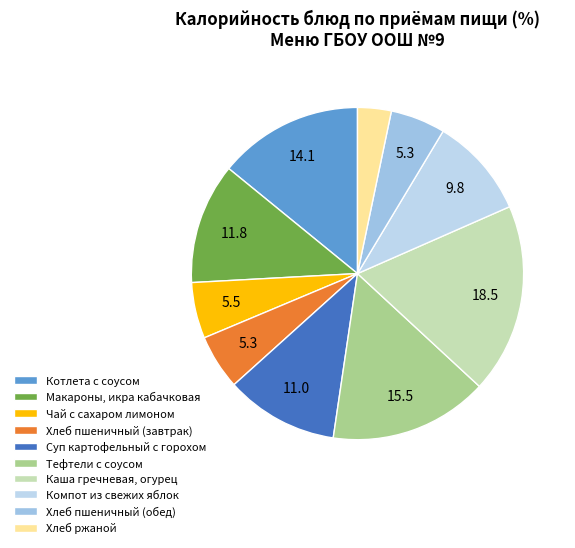

Rank the categories by value from lowest to highest.

Хлеб ржаной, Хлеб пшеничный (завтрак), Хлеб пшеничный (обед), Чай с сахаром лимоном, Компот из свежих яблок, Суп картофельный с горохом, Макароны, икра кабачковая, Котлета с соусом, Тефтели с соусом, Каша гречневая, огурец